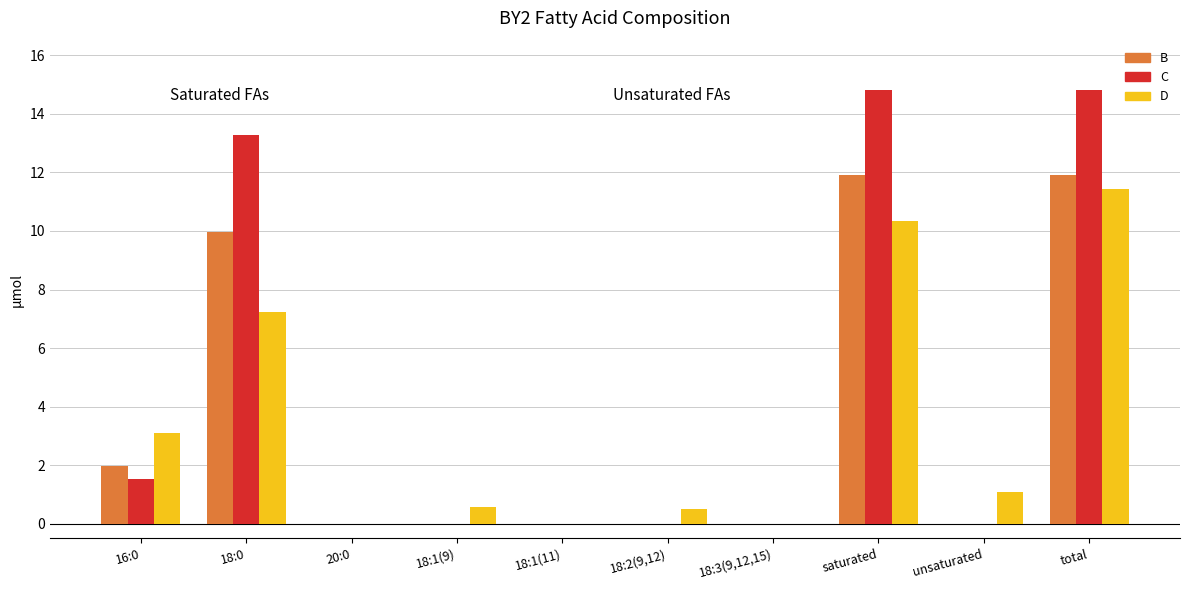

What is the maximum value shown in the chart?

14.8